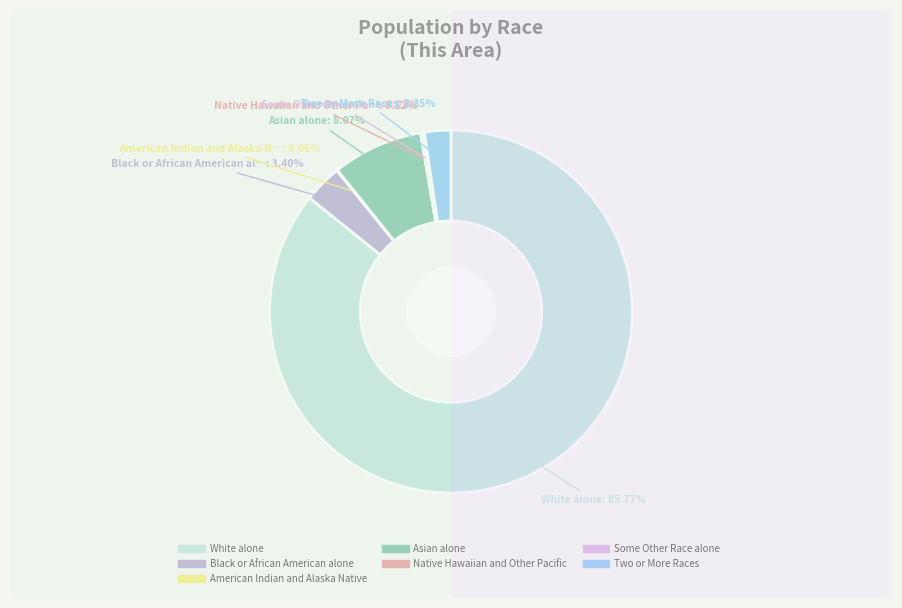

Which category has the biggest portion of the pie?

White alone